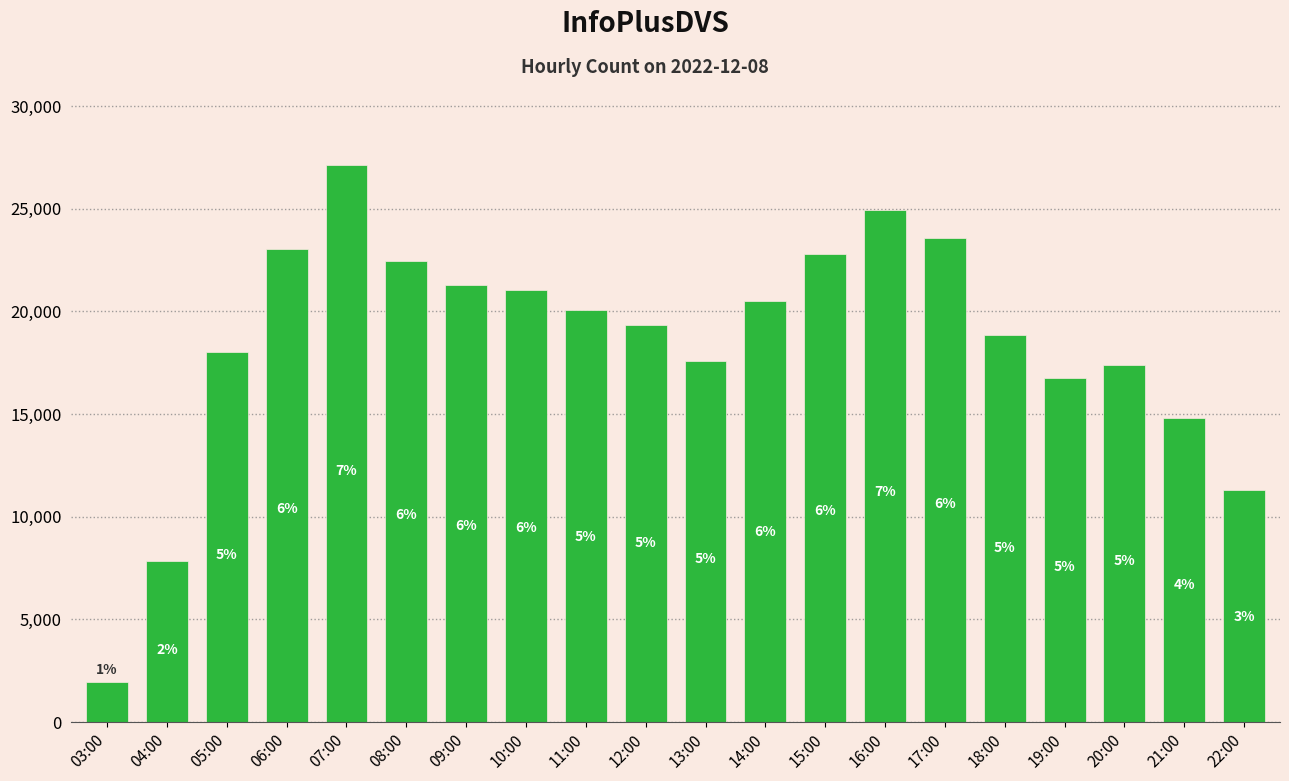

Does the chart contain any negative values?

No